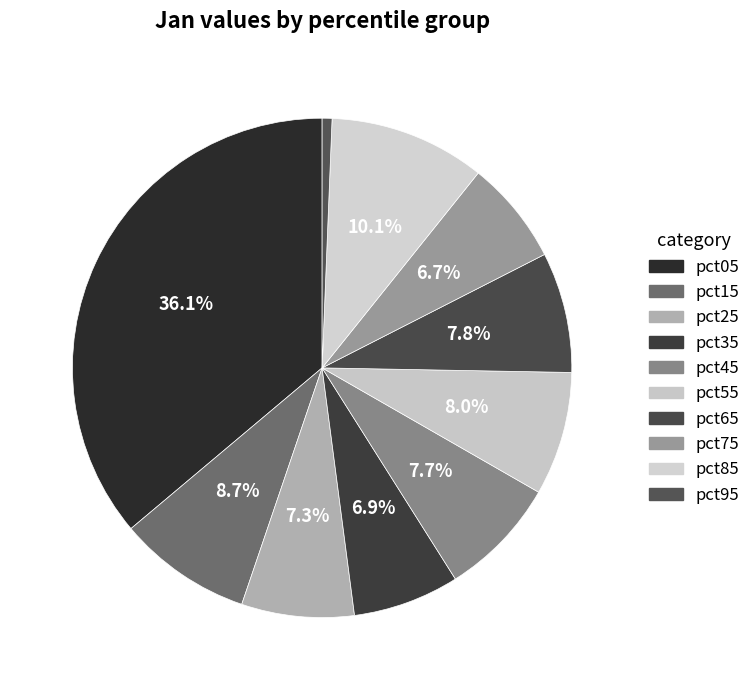

Which has a higher value, pct55 or pct95?

pct55